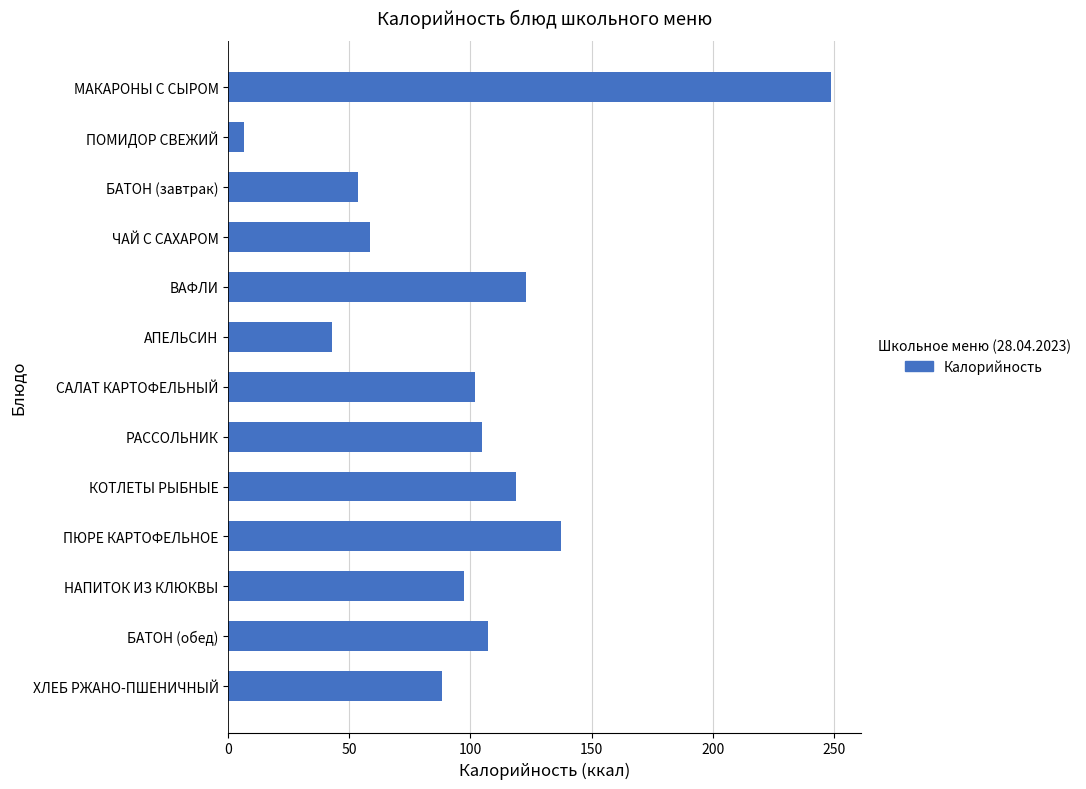

True or false: the data shows 92.3 at МАКАРОНЫ С СЫРОМ.

False